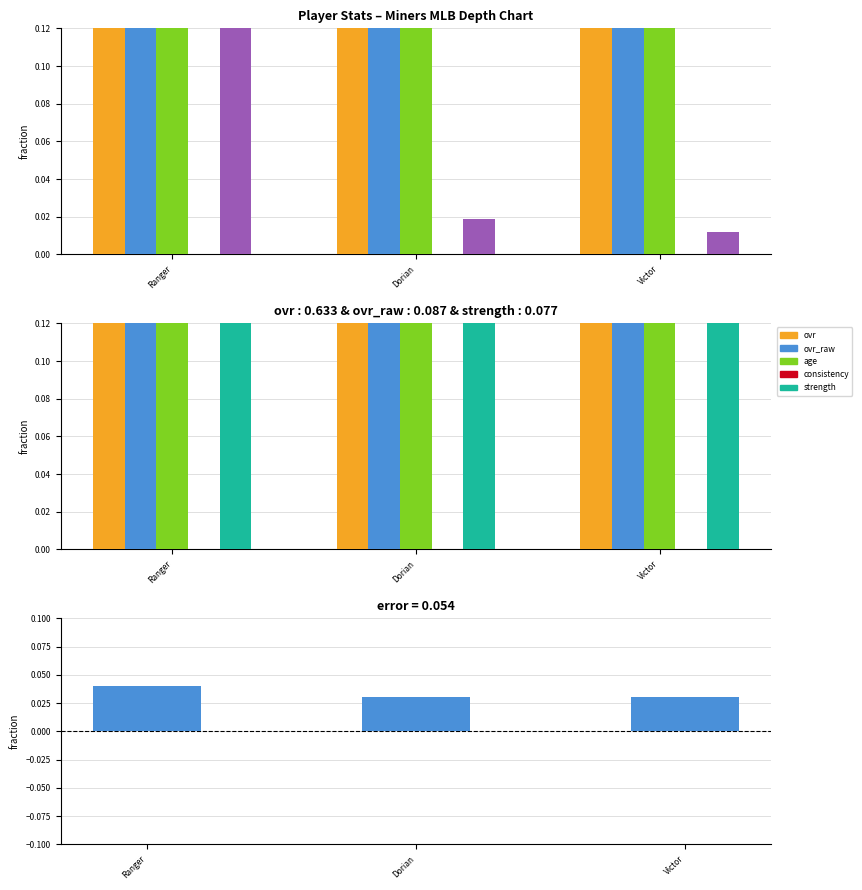

What is the value of the age bar at the 1st from the left?

0.3